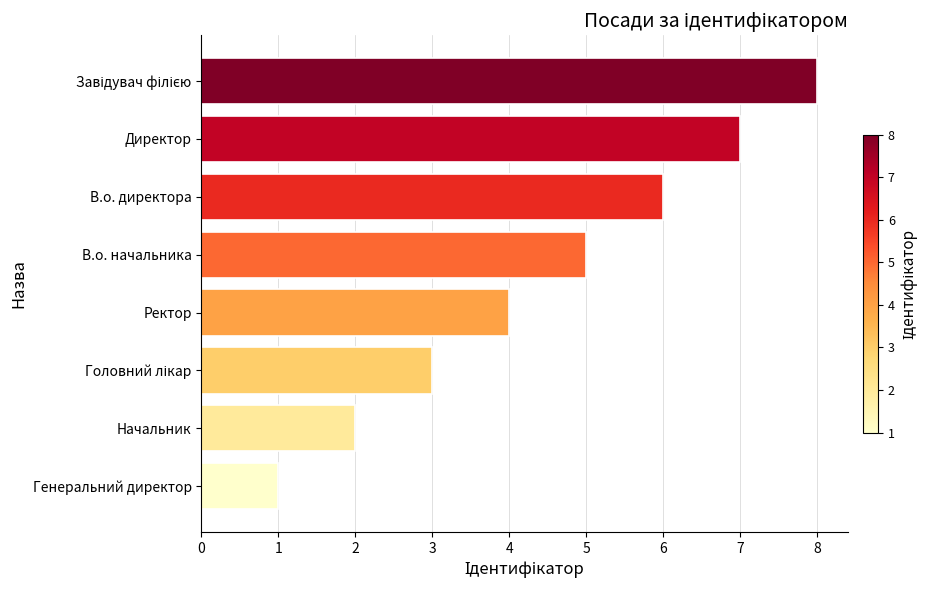

The value at В.о. директора is 6. True or false?

True